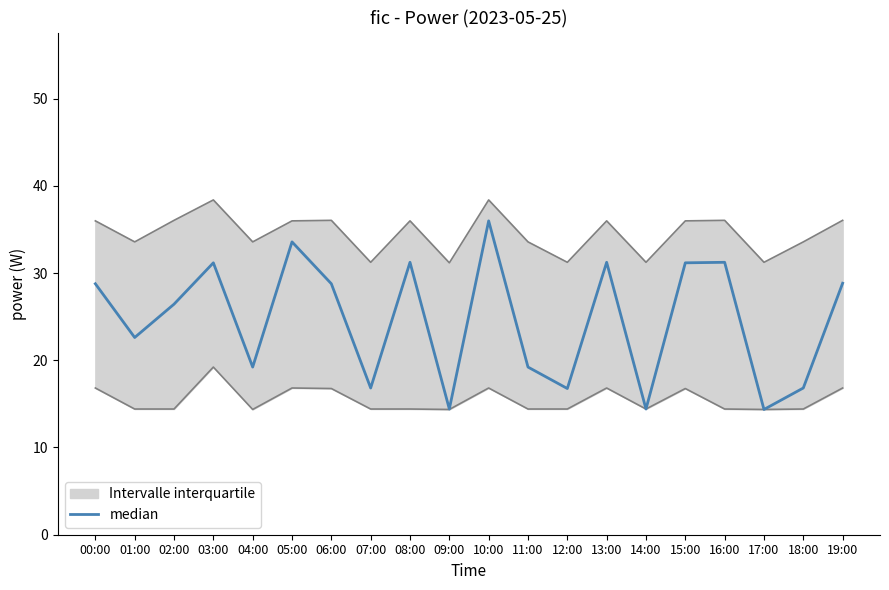

What is the value of the 10th point from the left?

14.4